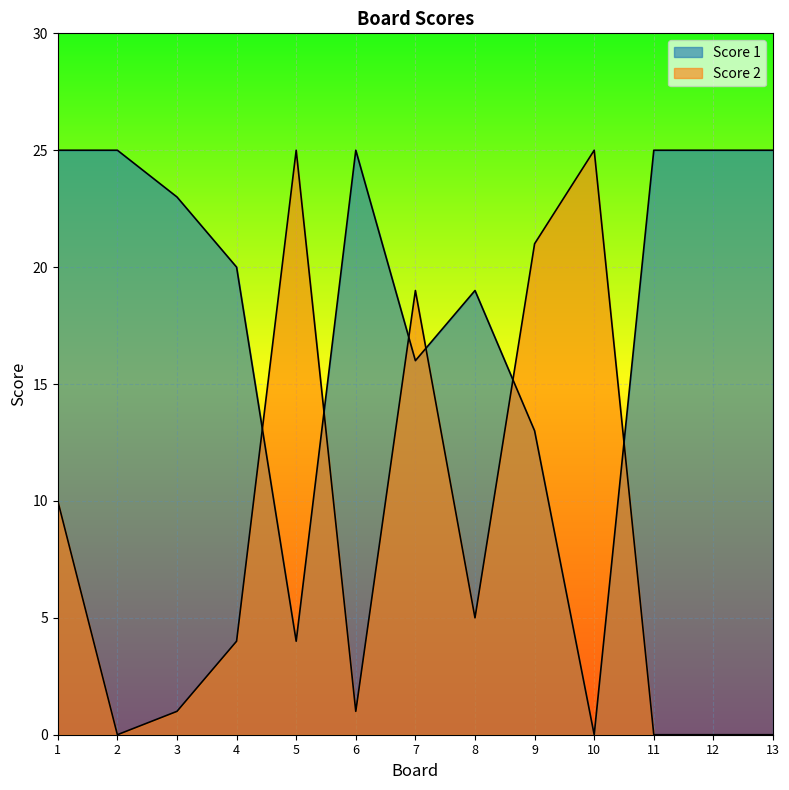

The value of Score 1 at 6 is 15. True or false?

False